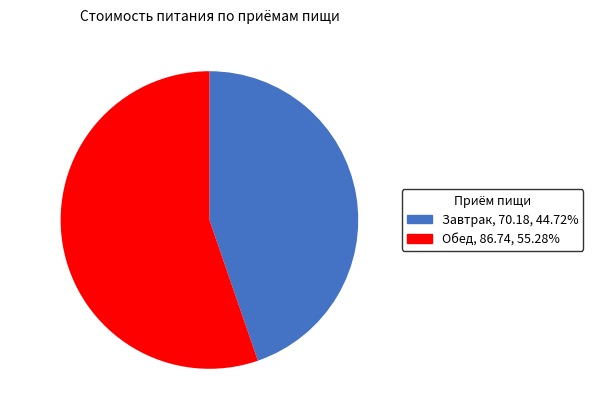

Between Завтрак and Обед, which is larger?

Обед